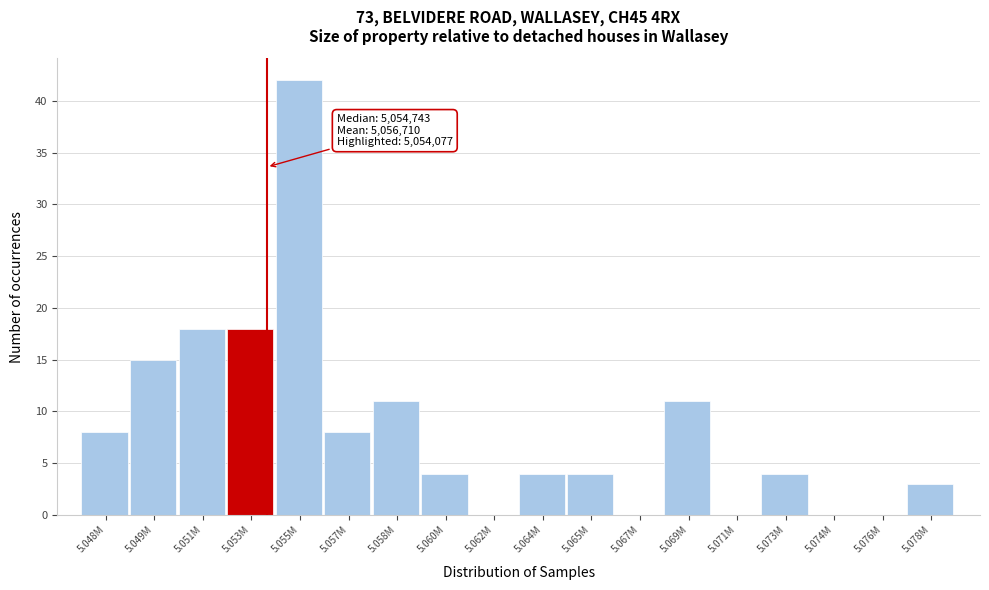

Reading left to right, list all the values displayed in this chart.

5.048M=8	5.049M=15	5.051M=18	5.053M=18	5.055M=42	5.057M=8	5.058M=11	5.060M=4	5.062M=0	5.064M=4	5.065M=4	5.067M=0	5.069M=11	5.071M=0	5.073M=4	5.074M=0	5.076M=0	5.078M=3